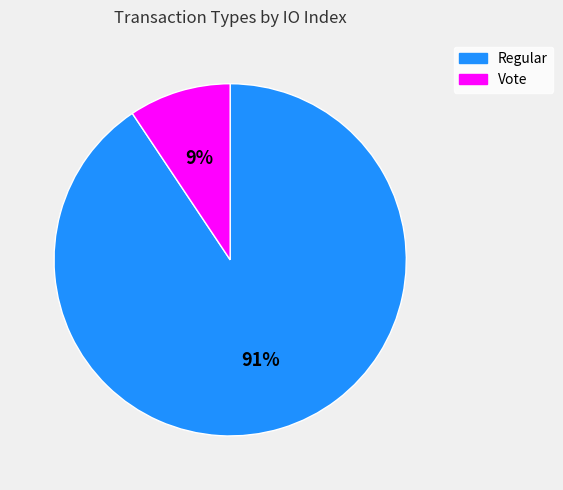

Which has a higher value, Vote or Regular?

Regular